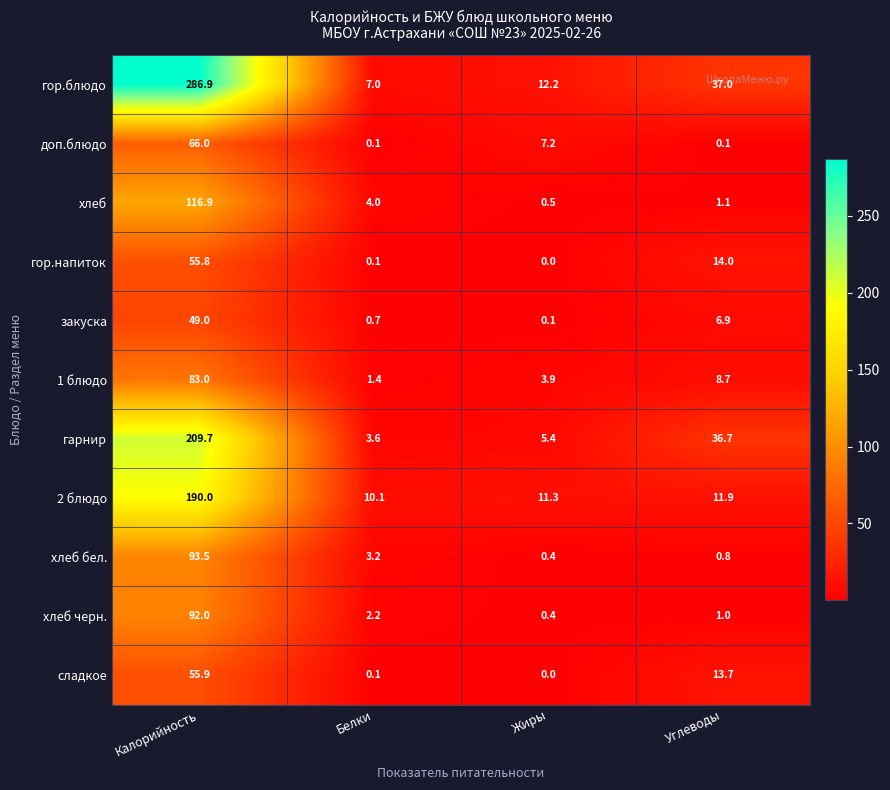

True or false: гарнир has a value of 7.8 at Жиры.

False